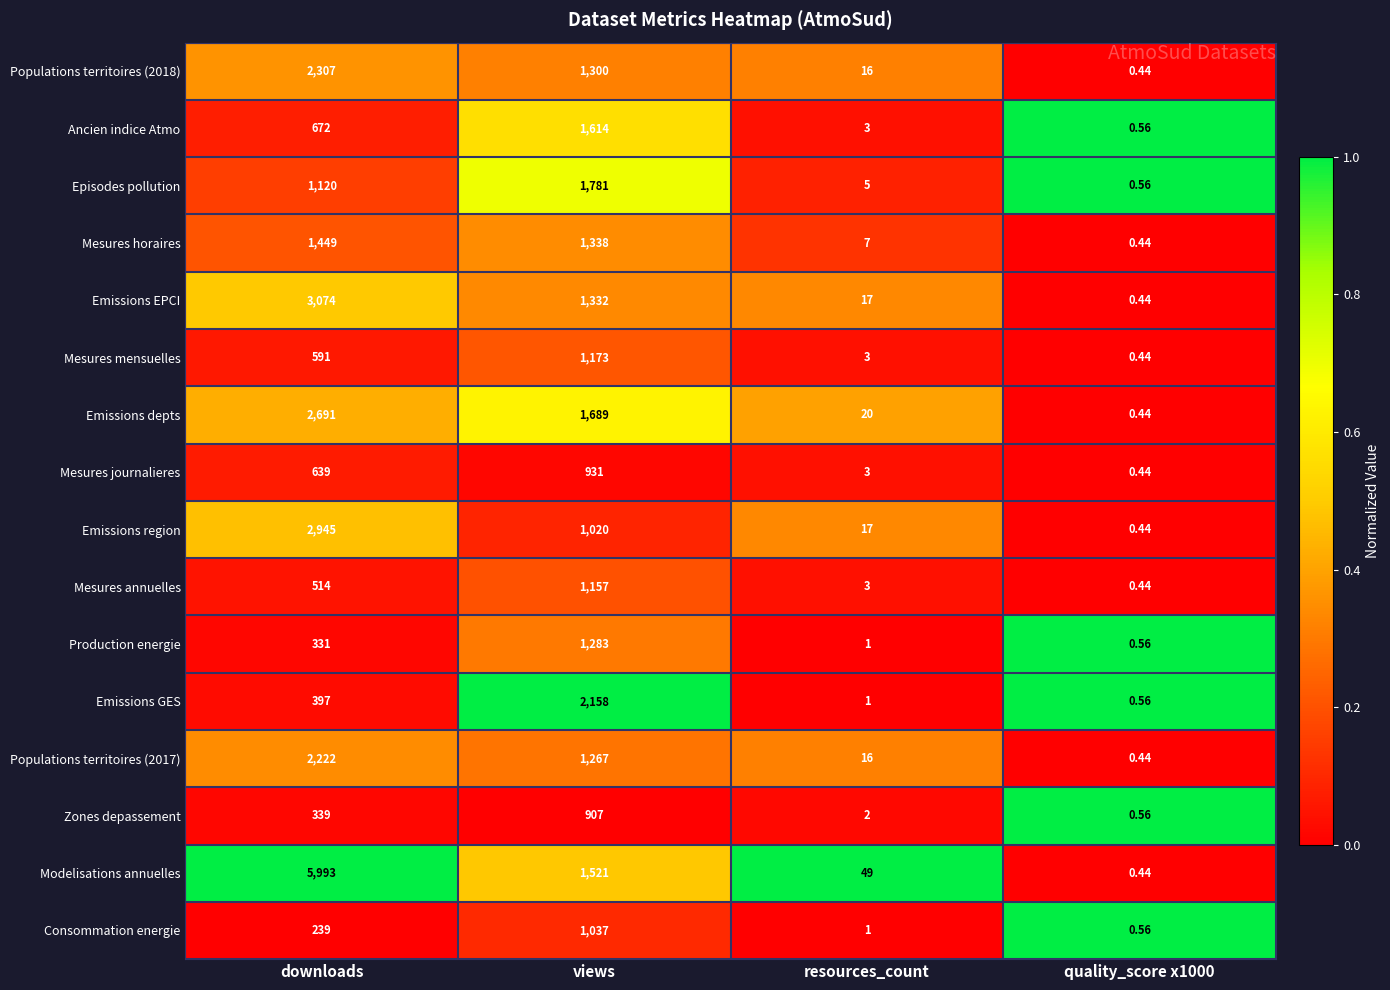

Count the number of data series in this chart.

16